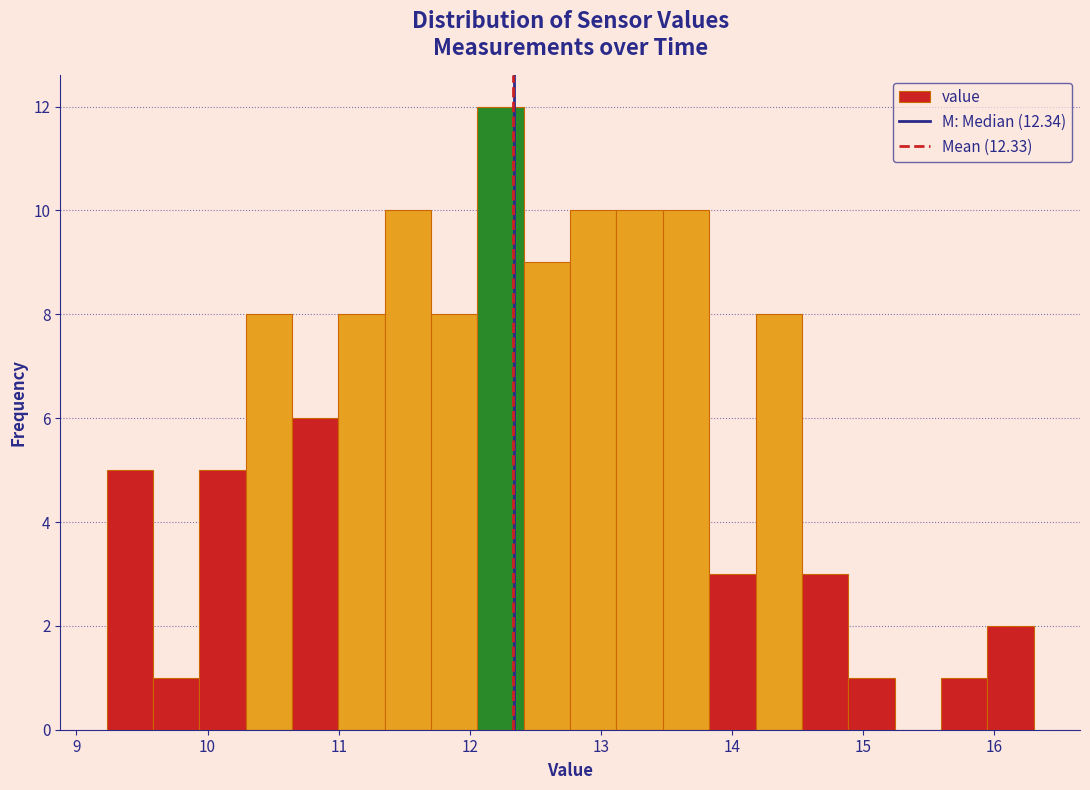

Read against the x-axis, roughly where is the centre of the tallest bar?

12.2